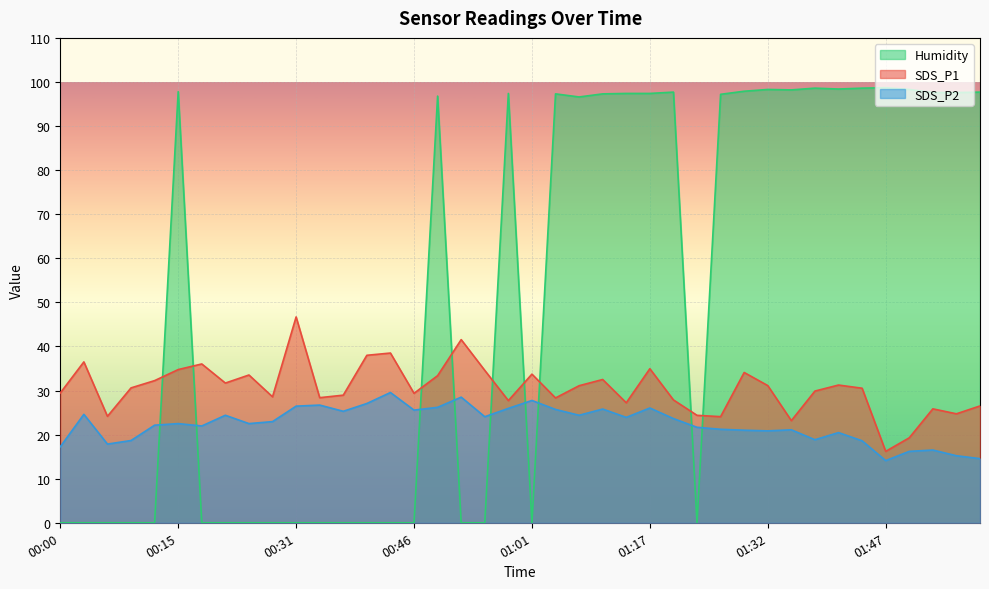

True or false: SDS_P2 has more than 0 interior local peaks.

True